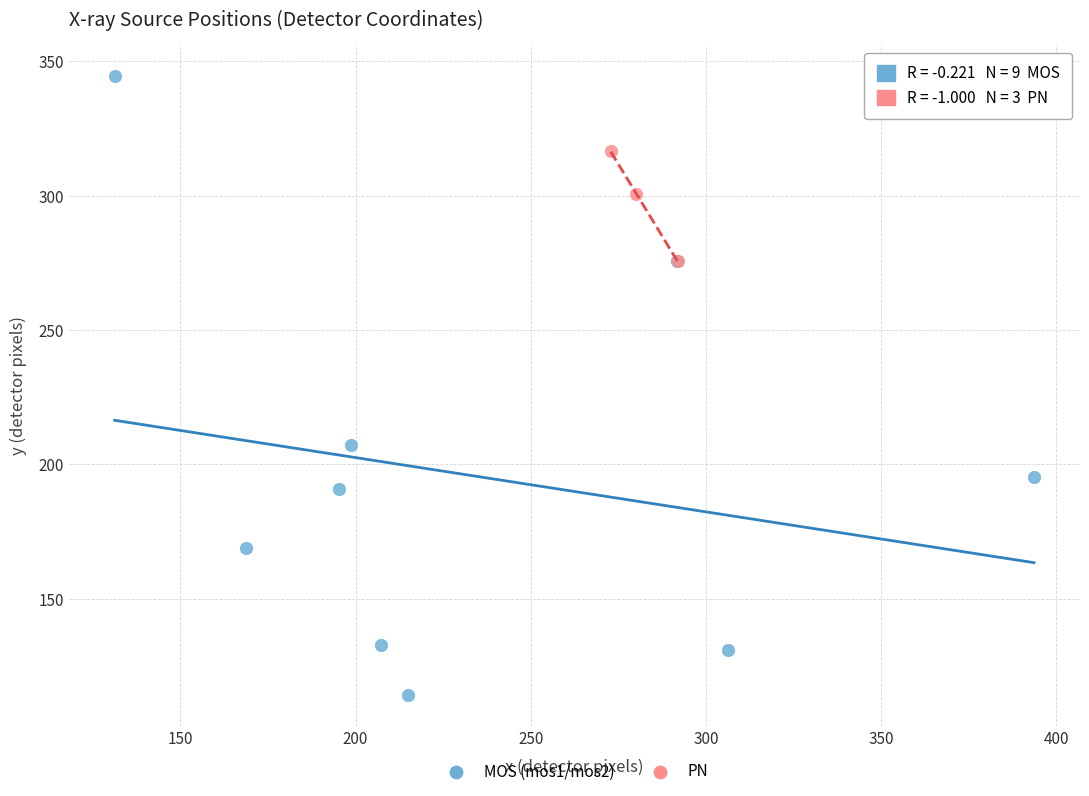

Which series reaches the maximum Y coordinate?

MOS (mos1/mos2)